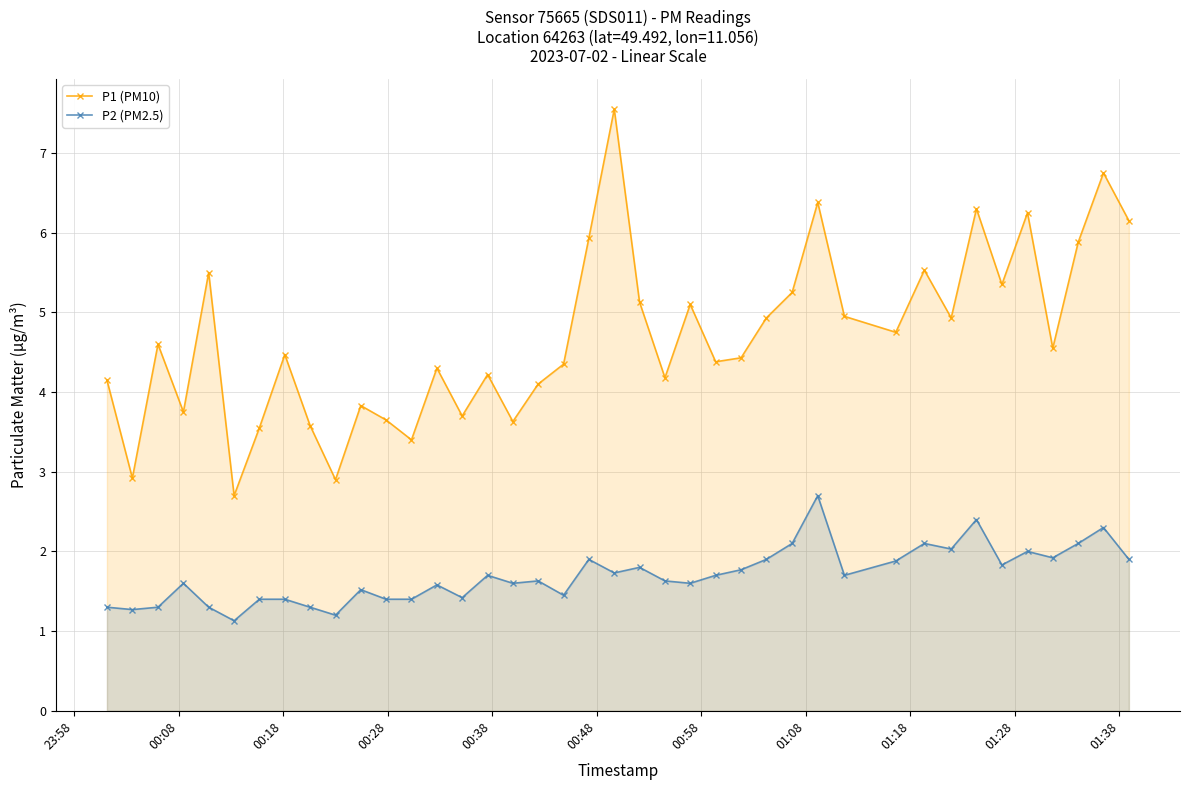

Rank the series by their maximum value, from highest to lowest.

P1 (PM10), P2 (PM2.5)